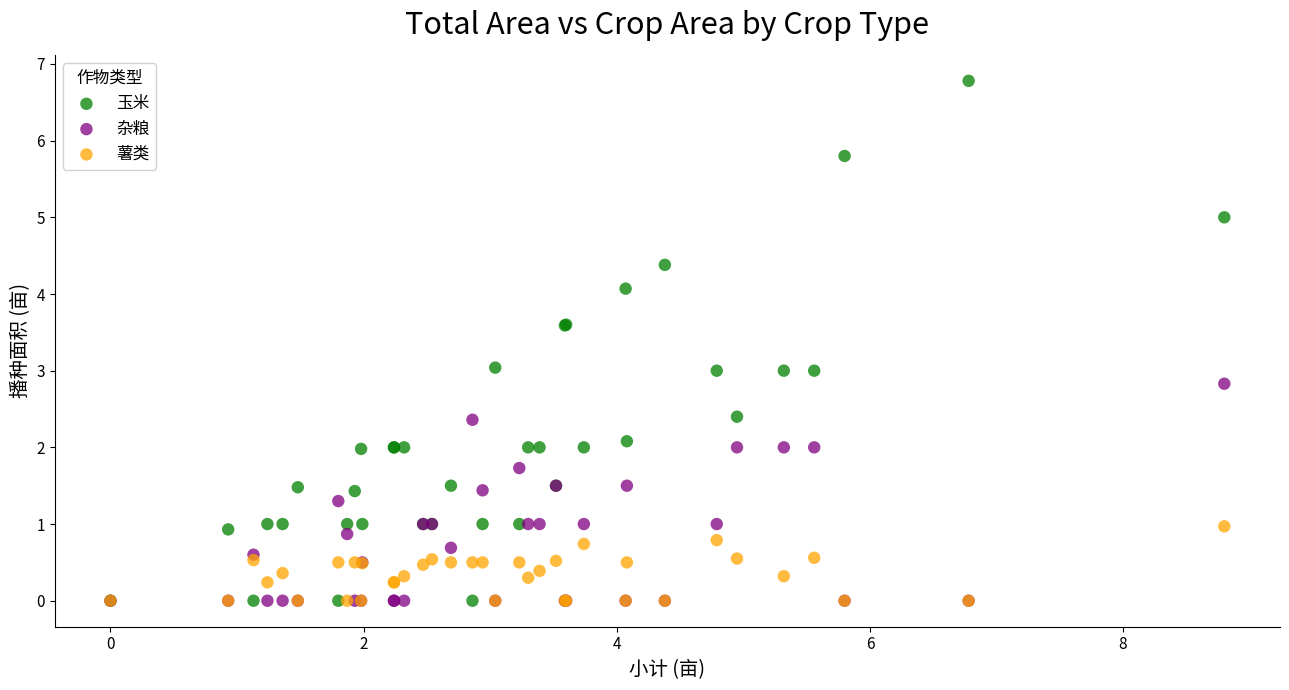

What are all the series names shown in the legend?

玉米, 杂粮, 薯类